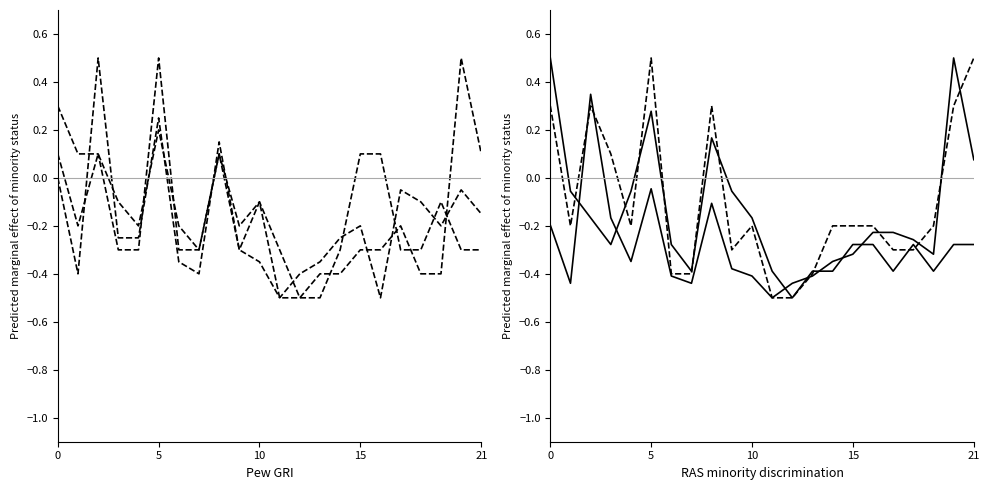

Between 8 and 21, which series saw the biggest shift?

3-Ph LT AB Cable